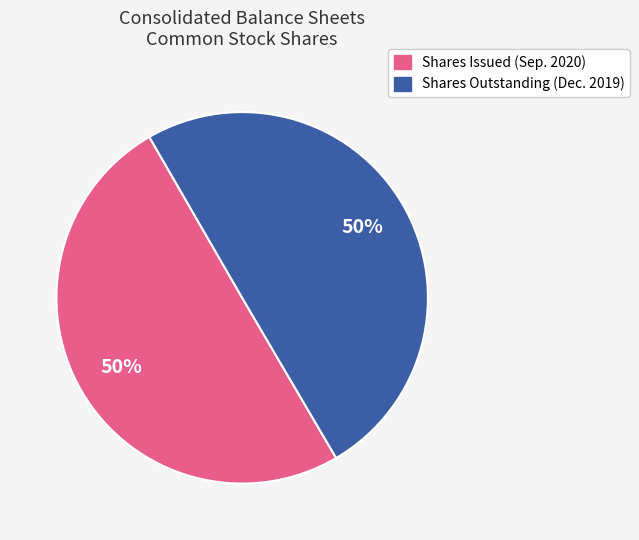

Count the number of slices in the pie.

2